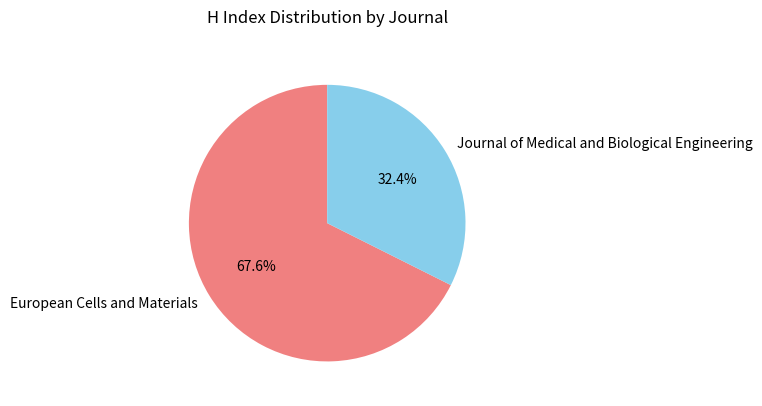

To the nearest percent, what percentage of the pie is European Cells and Materials?

68%